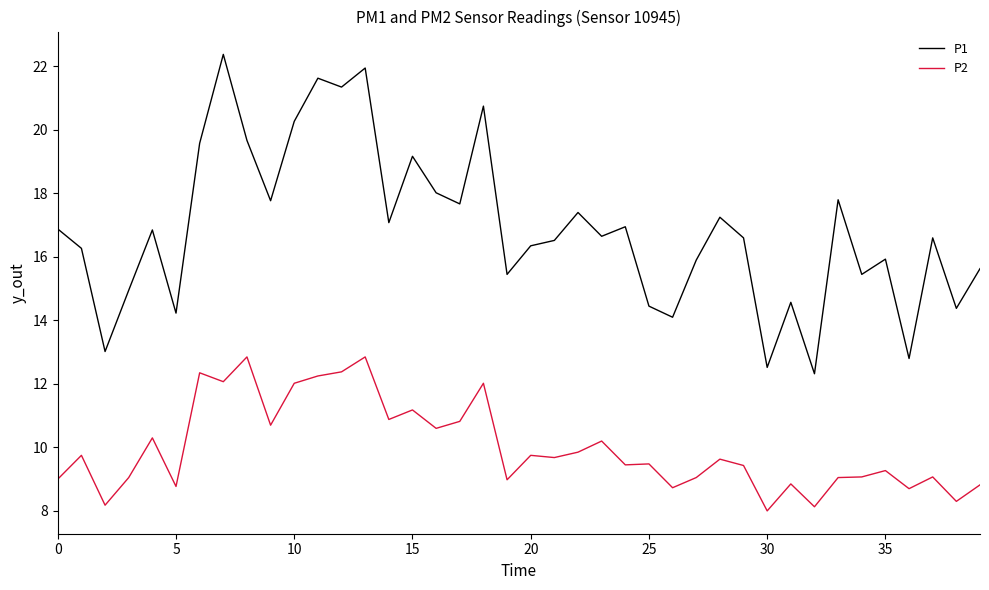

Which series has the largest total across all categories?

P1